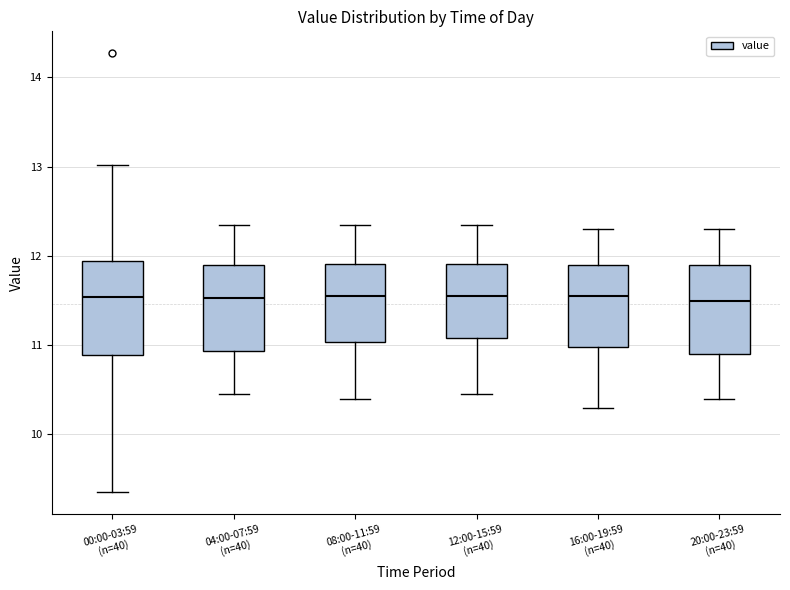

Reading left to right, read every box against the y-axis: the position of its median line, the range the box covers, and the ends of its whiskers. The values are not printed on the chart, so give them approximately, as read against the axis.

00:00-03:59 (n=40): median 11.5, box 10.9 to 11.9, whiskers 9.4 to 13.0
04:00-07:59 (n=40): median 11.5, box 10.9 to 11.9, whiskers 10.5 to 12.4
08:00-11:59 (n=40): median 11.6, box 11.0 to 11.9, whiskers 10.4 to 12.4
12:00-15:59 (n=40): median 11.6, box 11.1 to 11.9, whiskers 10.5 to 12.4
16:00-19:59 (n=40): median 11.6, box 11.0 to 11.9, whiskers 10.3 to 12.3
20:00-23:59 (n=40): median 11.5, box 10.9 to 11.9, whiskers 10.4 to 12.3